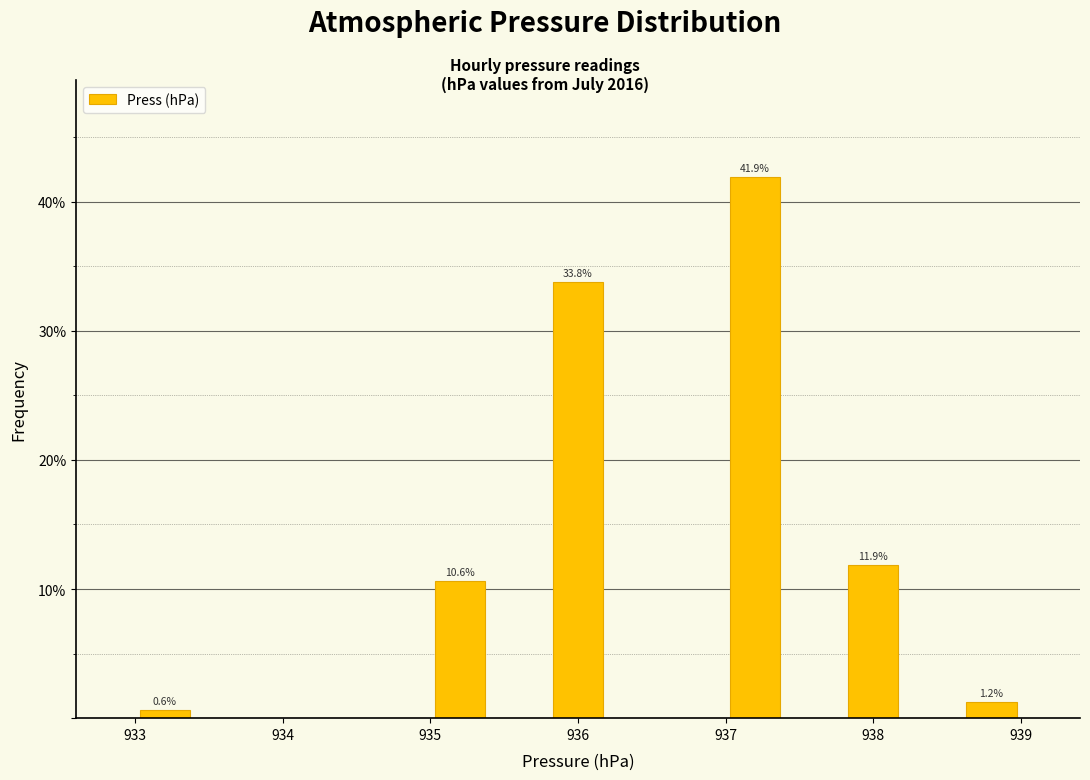

Which range on the x-axis has the tallest bar?

937.0 to 937.4